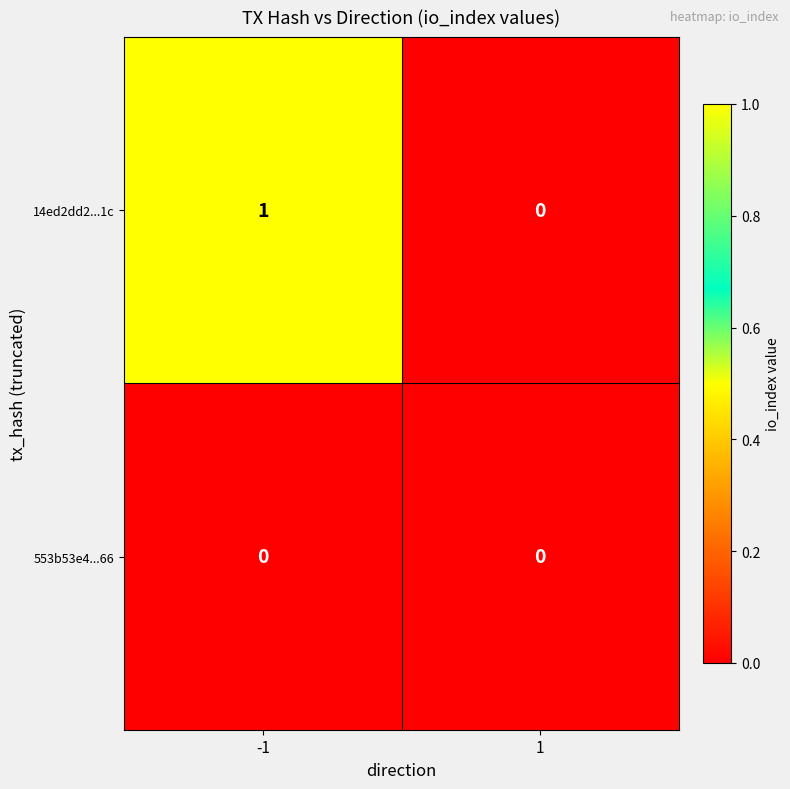

Which series has the largest total across all categories?

14ed2dd2...1c